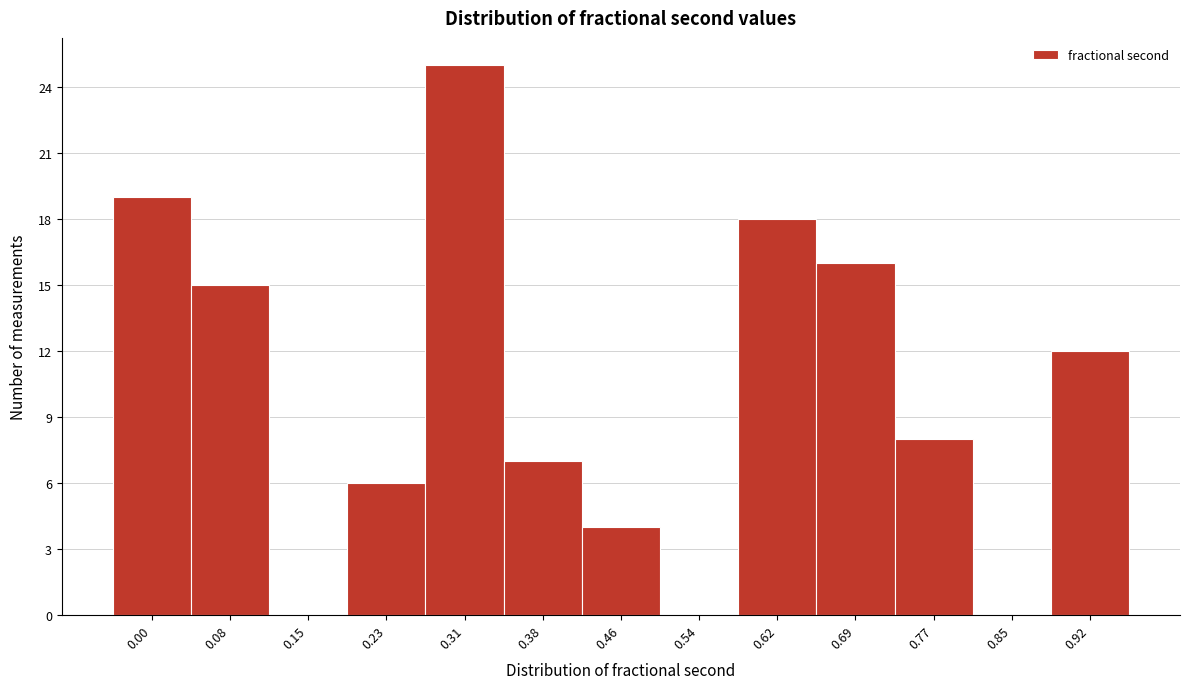

Reading right to left, what are all the values shown in this chart?

0.92=12	0.85=0	0.77=8	0.69=16	0.62=18	0.54=0	0.46=4	0.38=7	0.31=25	0.23=6	0.15=0	0.08=15	0.00=19